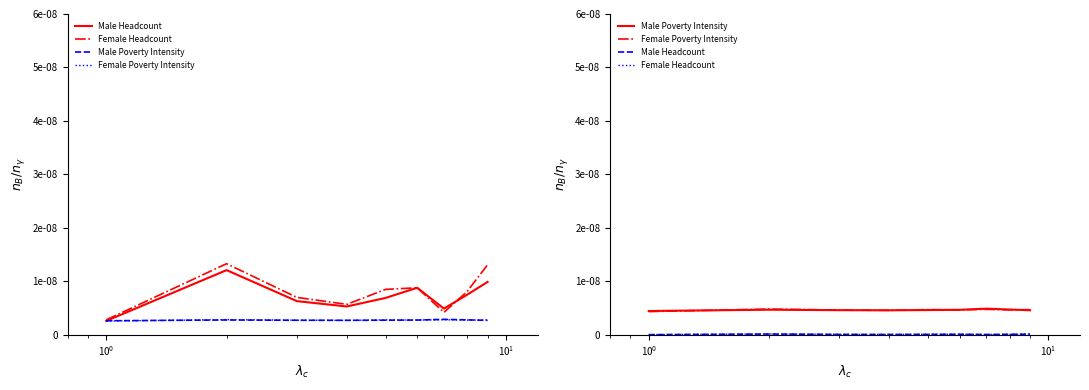

At how many categories does at least one series exceed 0?

9